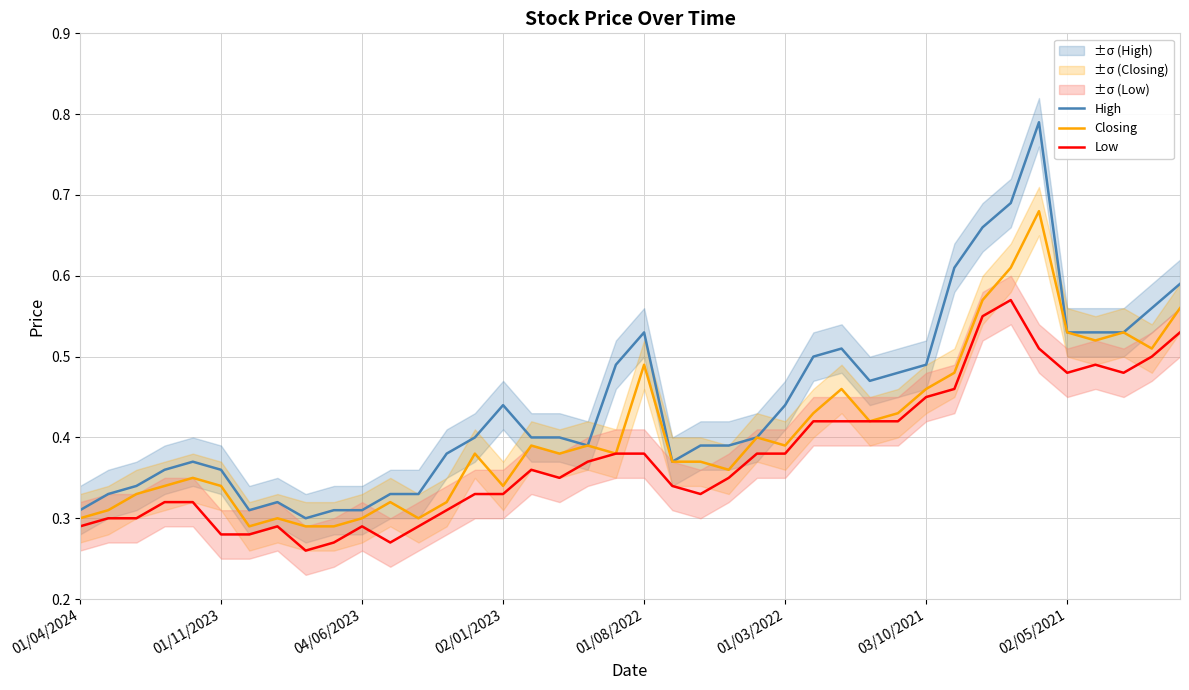

Reading left to right, what are all the values shown in this chart?

High: 0.3	0.3	0.3	0.4	0.4	0.4	0.3	0.3	0.3	0.3	0.3	0.3	0.3	0.4	0.4	0.4	0.4	0.4	0.4	0.5	0.5	0.4	0.4	0.4	0.4	0.4	0.5	0.5	0.5	0.5	0.5	0.6	0.7	0.7	0.8	0.5	0.5	0.5	0.6	0.6
Closing: 0.3	0.3	0.3	0.3	0.3	0.3	0.3	0.3	0.3	0.3	0.3	0.3	0.3	0.3	0.4	0.3	0.4	0.4	0.4	0.4	0.5	0.4	0.4	0.4	0.4	0.4	0.4	0.5	0.4	0.4	0.5	0.5	0.6	0.6	0.7	0.5	0.5	0.5	0.5	0.6
Low: 0.3	0.3	0.3	0.3	0.3	0.3	0.3	0.3	0.3	0.3	0.3	0.3	0.3	0.3	0.3	0.3	0.4	0.3	0.4	0.4	0.4	0.3	0.3	0.3	0.4	0.4	0.4	0.4	0.4	0.4	0.5	0.5	0.6	0.6	0.5	0.5	0.5	0.5	0.5	0.5